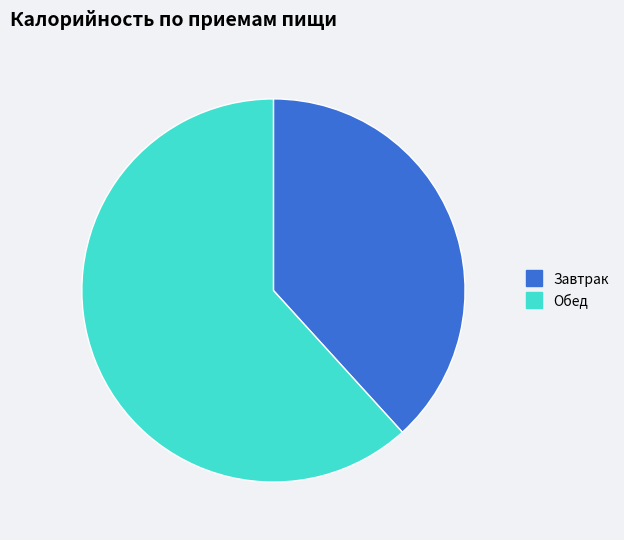

Rank the categories by value from highest to lowest.

Обед, Завтрак